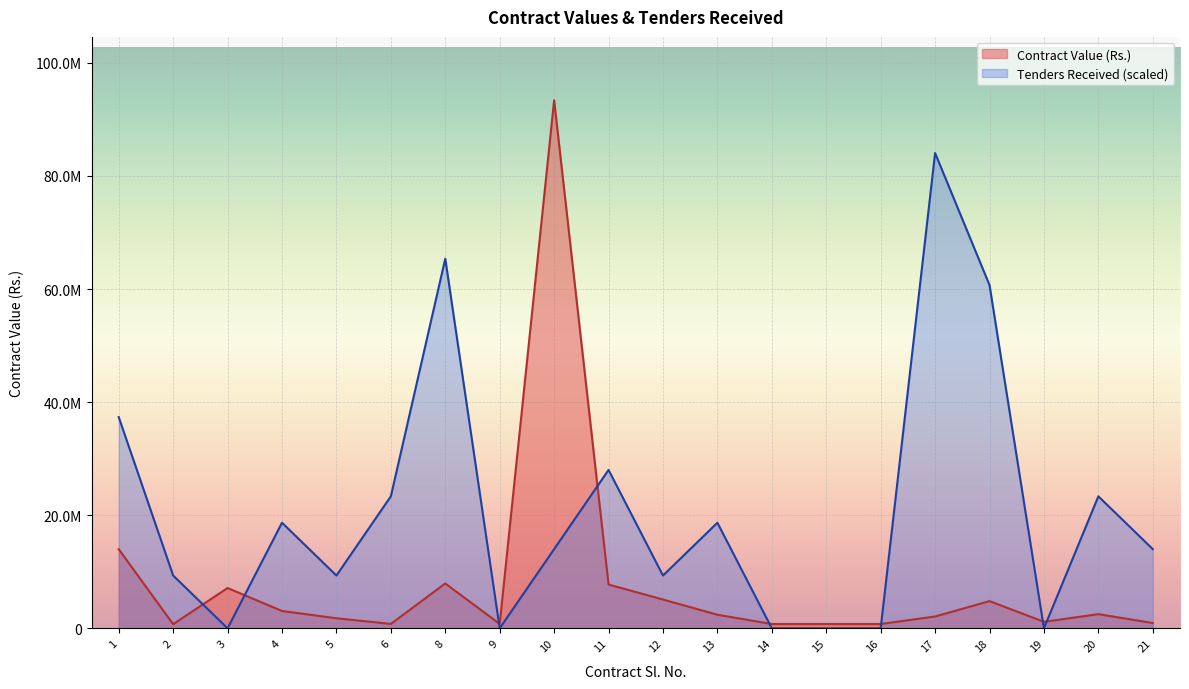

List the series in order of their overall mean, highest first.

Tenders Received (scaled), Contract Value (Rs.)